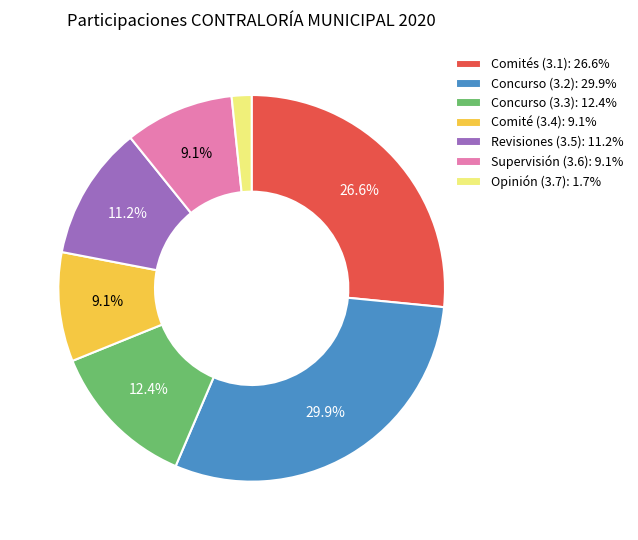

What is the ratio of the value at Revisiones (3.5): 11.2% to the value at Supervisión (3.6): 9.1%?

1.2